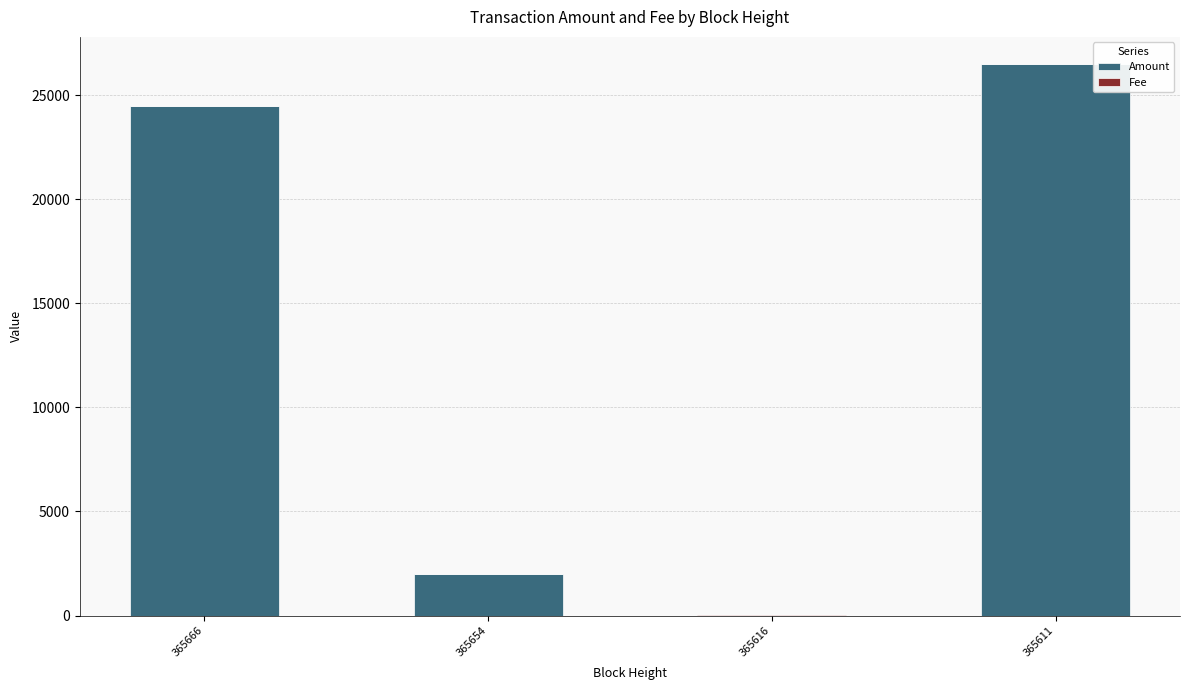

The Amount series shows 38558.4 at 365611. True or false?

False